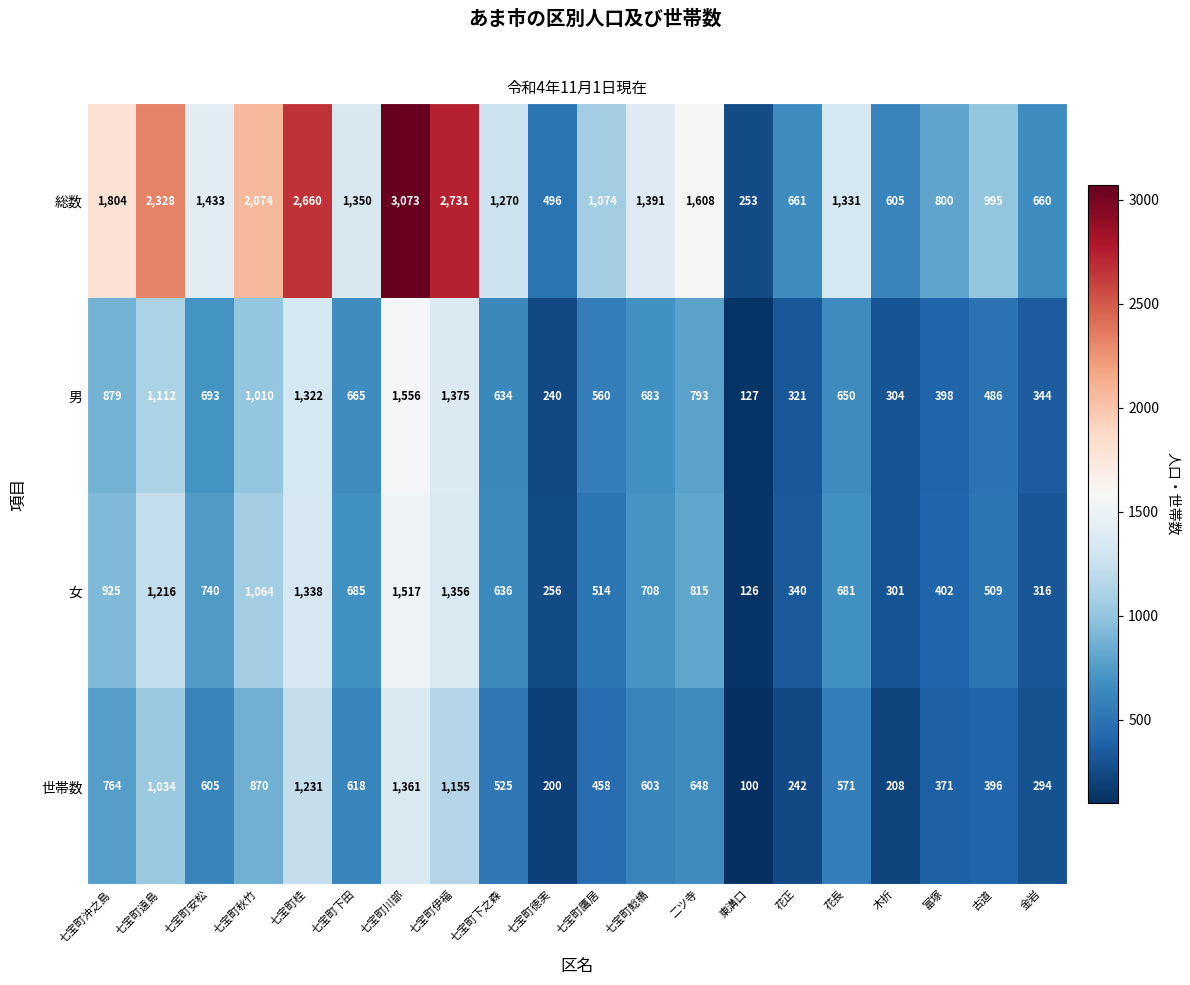

Where is 世帯数 nearest to the value 730?

七宝町沖之島